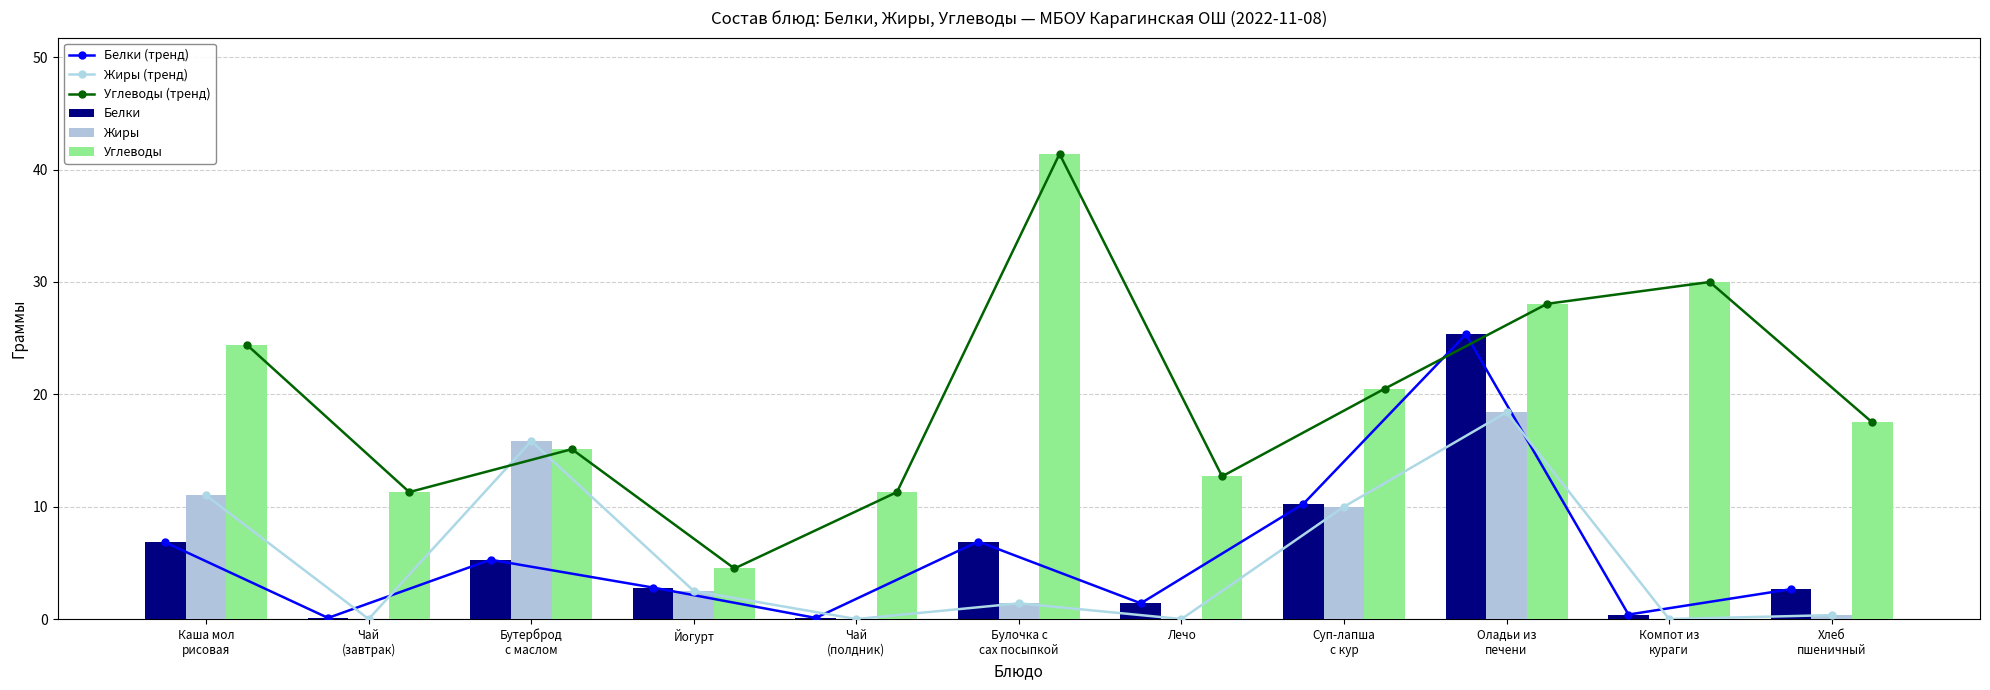

What is the sum of the Жиры (тренд) values at Хлеб
пшеничный and Компот из
кураги?

0.3